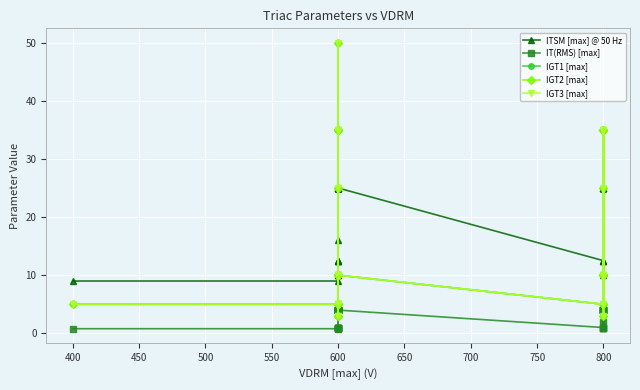

How many data points does each series have?

40